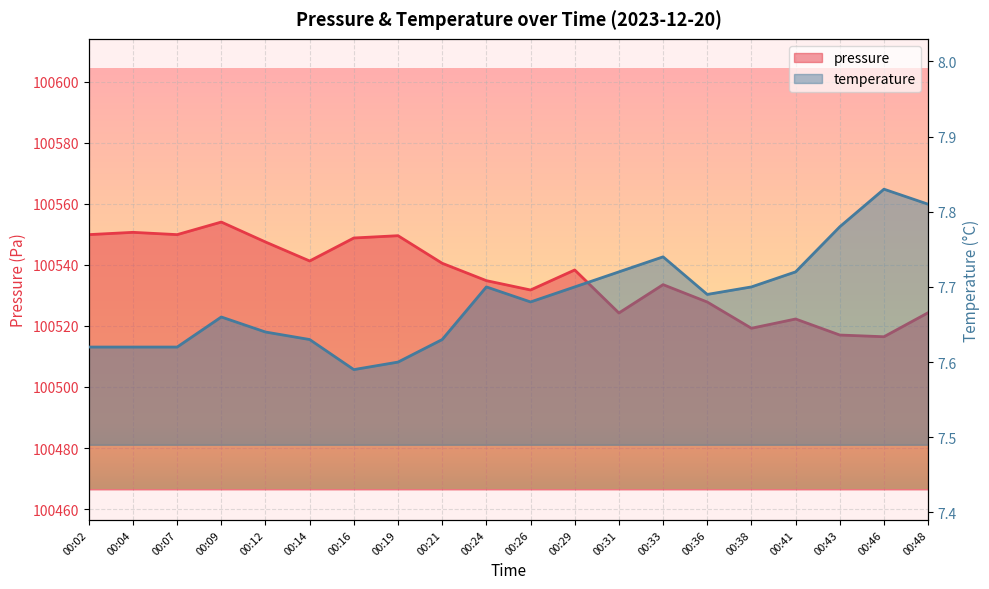

Which series has the largest total across all categories?

pressure